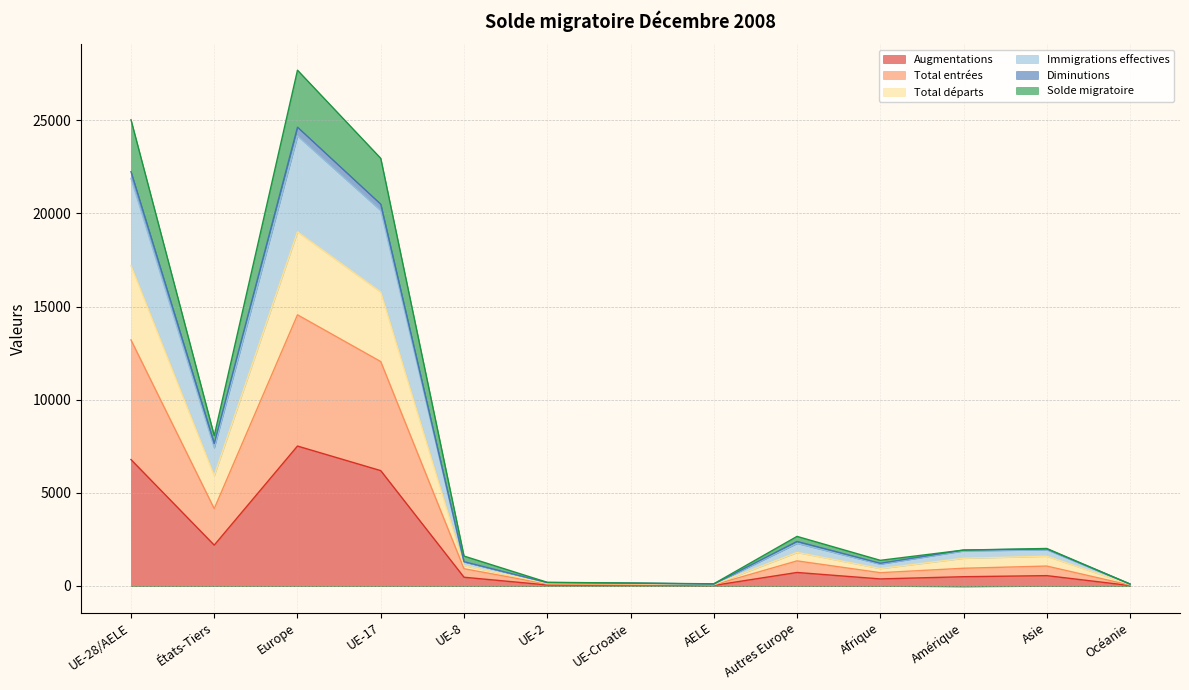

At which label is Augmentations closest to 3767?

États-Tiers